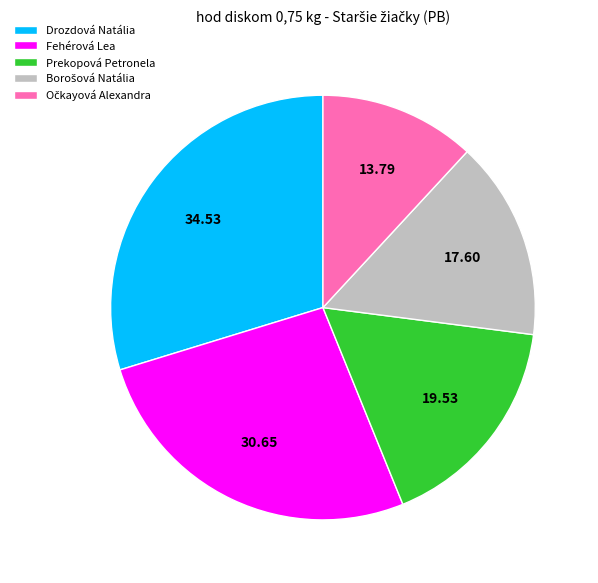

Which slice is the largest?

Drozdová Natália